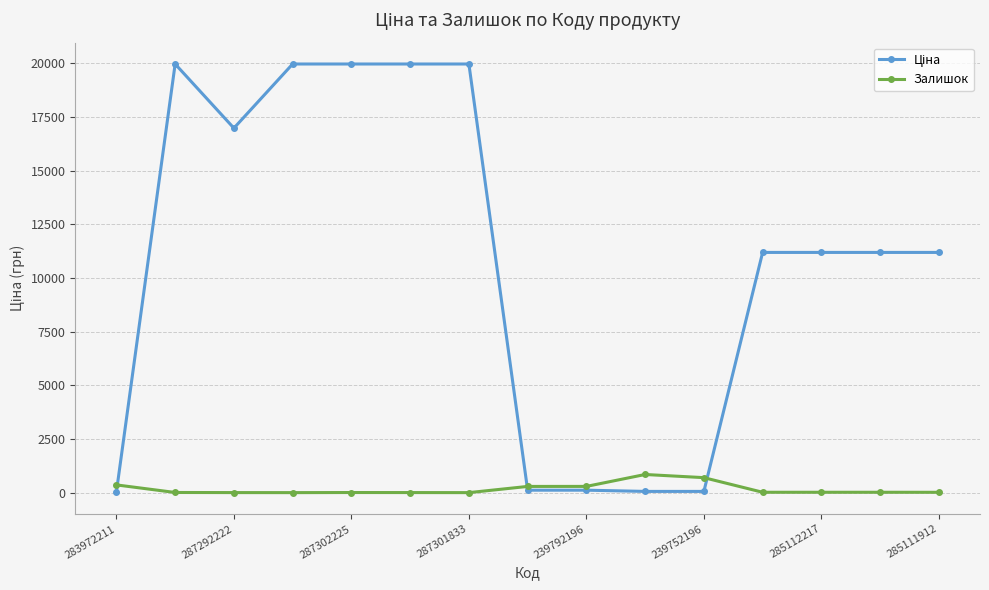

Count the number of data series in this chart.

2